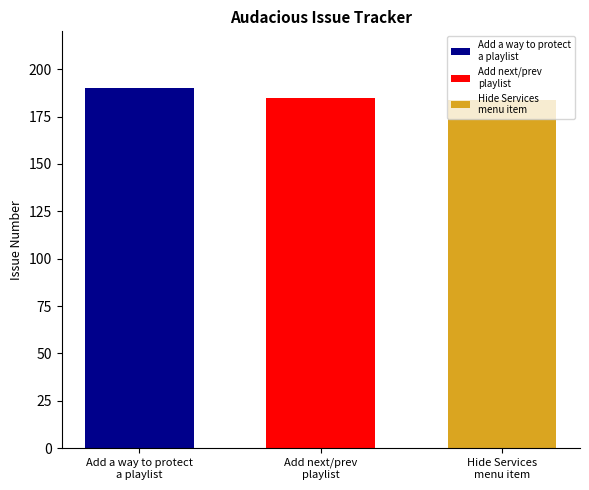

What is the greatest value displayed?

190